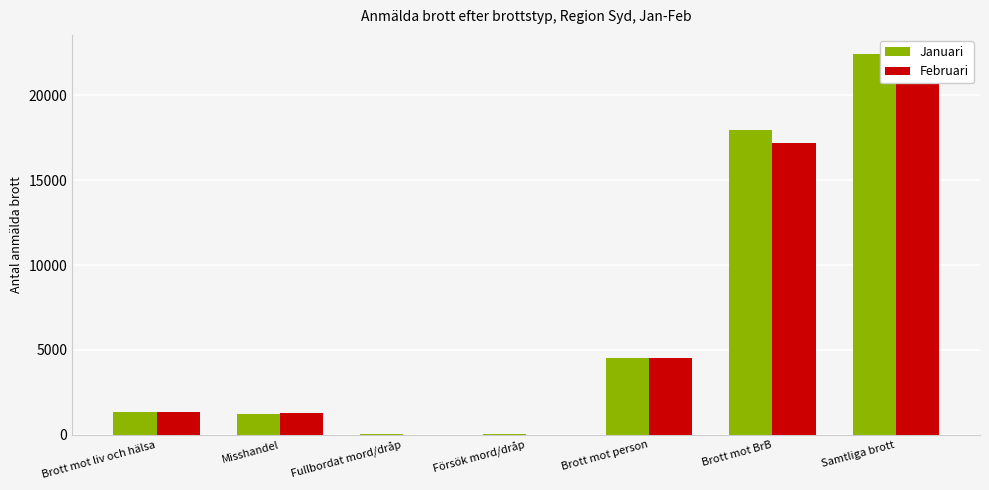

Count the number of data series in this chart.

2